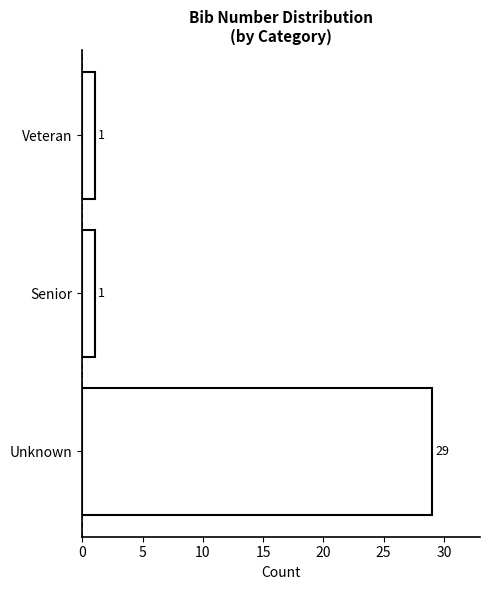

Reading bottom to top, what are all the values shown in this chart?

Unknown=29	Senior=1	Veteran=1